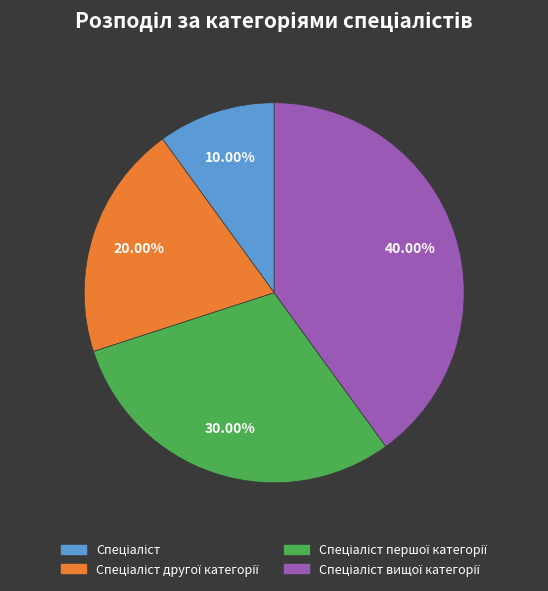

Is there a majority slice in this chart?

No